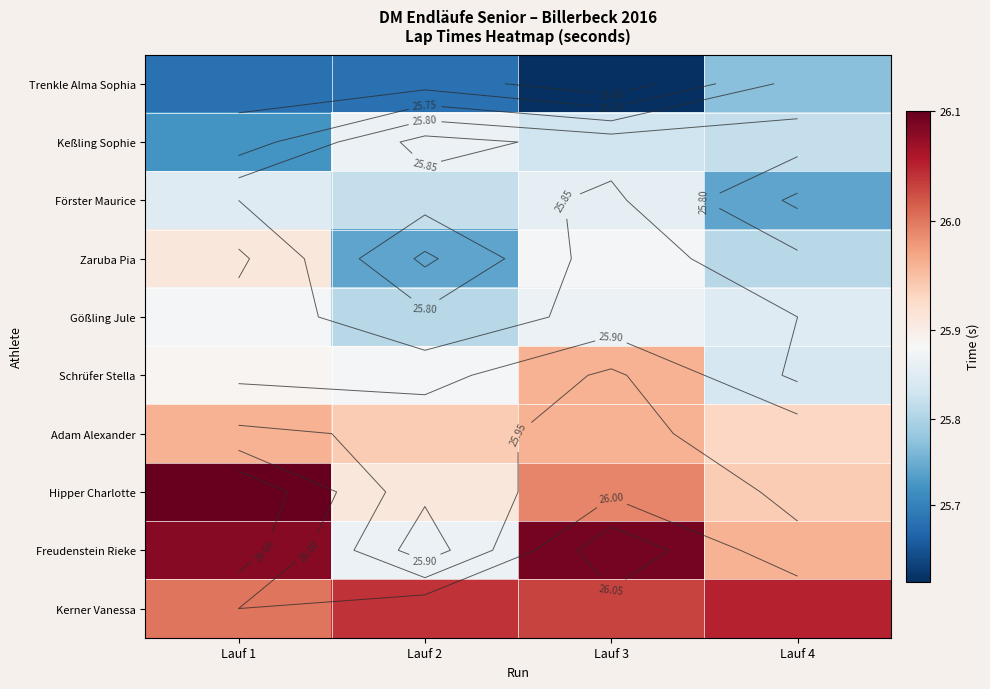

How many categories are shown in the chart?

4